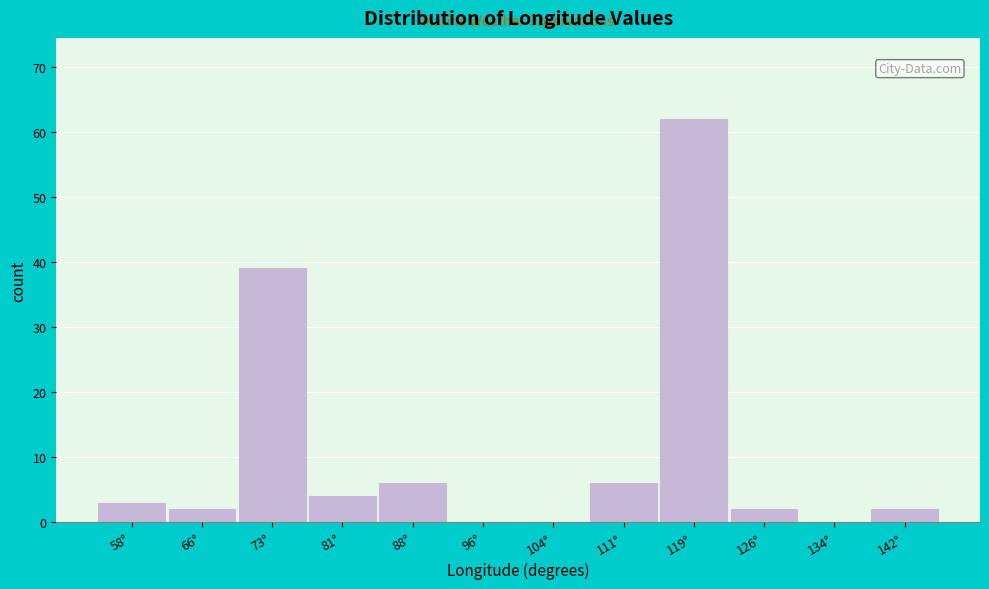

Reading left to right, extract all data points from this chart.

58°=3	66°=2	73°=39	81°=4	88°=6	96°=0	104°=0	111°=6	119°=62	126°=2	134°=0	142°=2